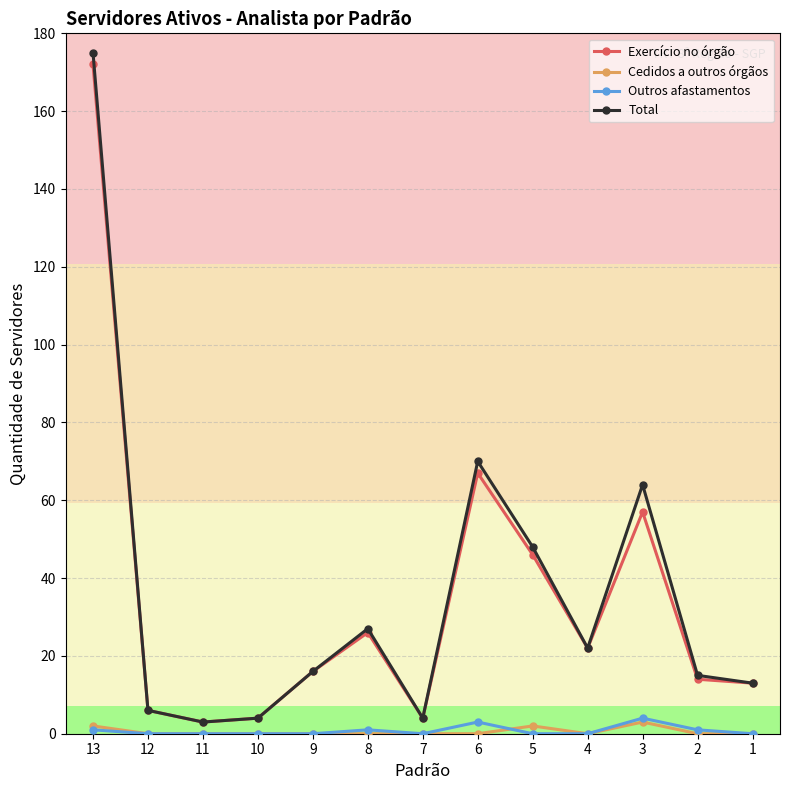

At which category is the sum across all series the highest?

13